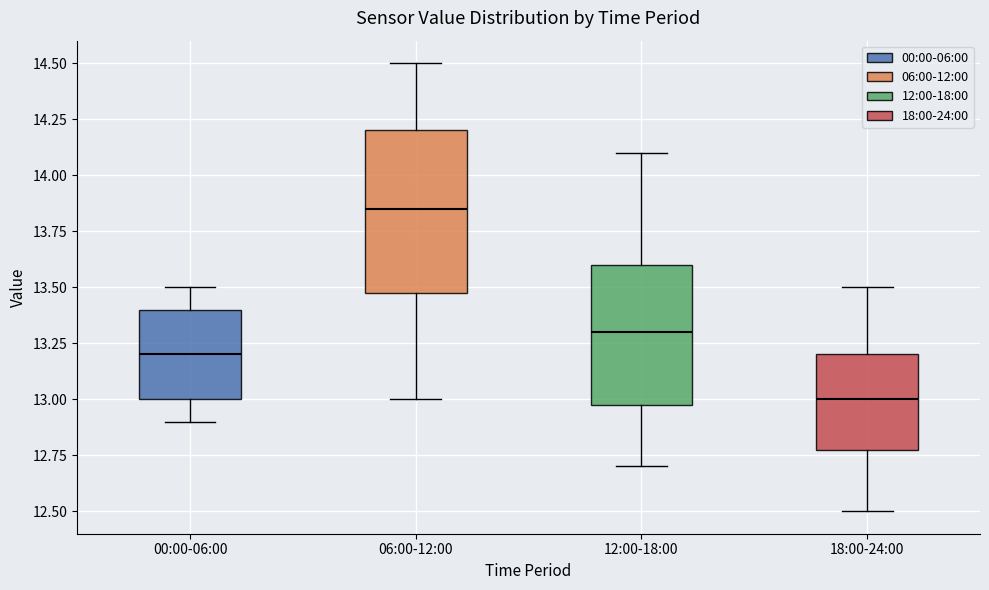

Where is the upper edge of the box for 18:00-24:00 on the y-axis? The values are not printed on the chart, so give them approximately, as read against the axis.

13.20